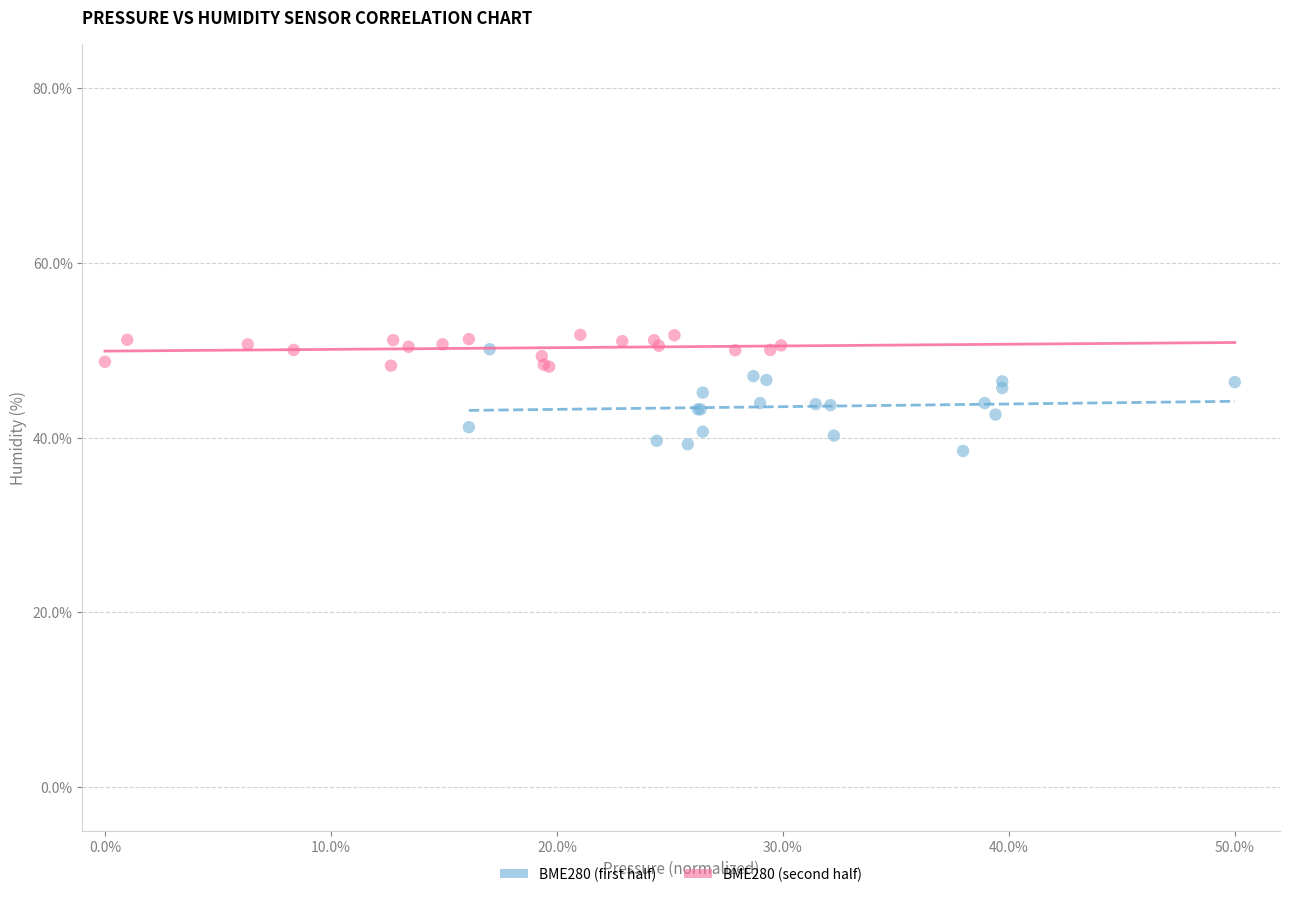

Which series reaches the maximum Y coordinate?

BME280 (second half)